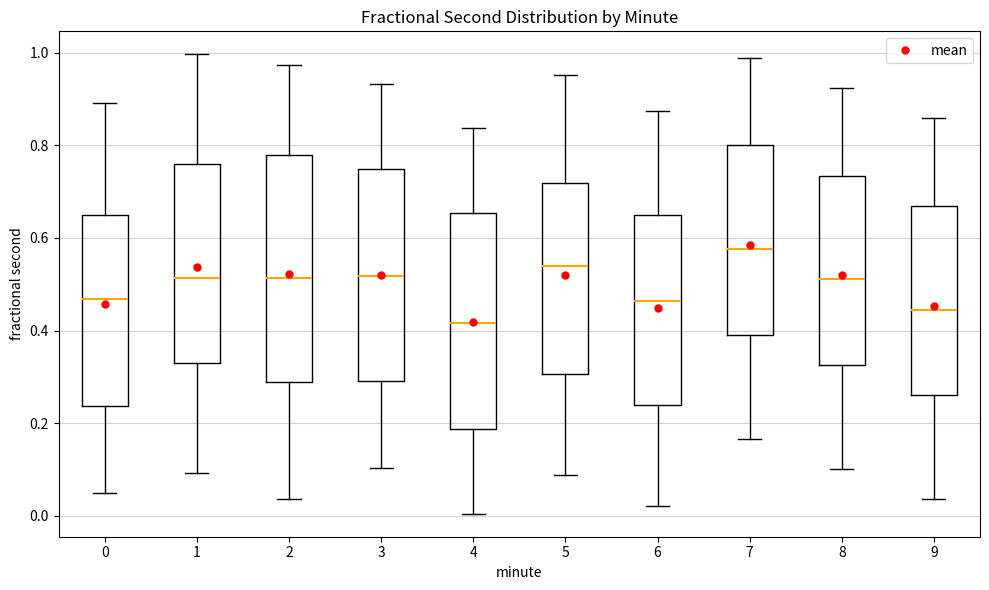

Comparing the boxes themselves (not the whiskers), which one is the tallest?

2